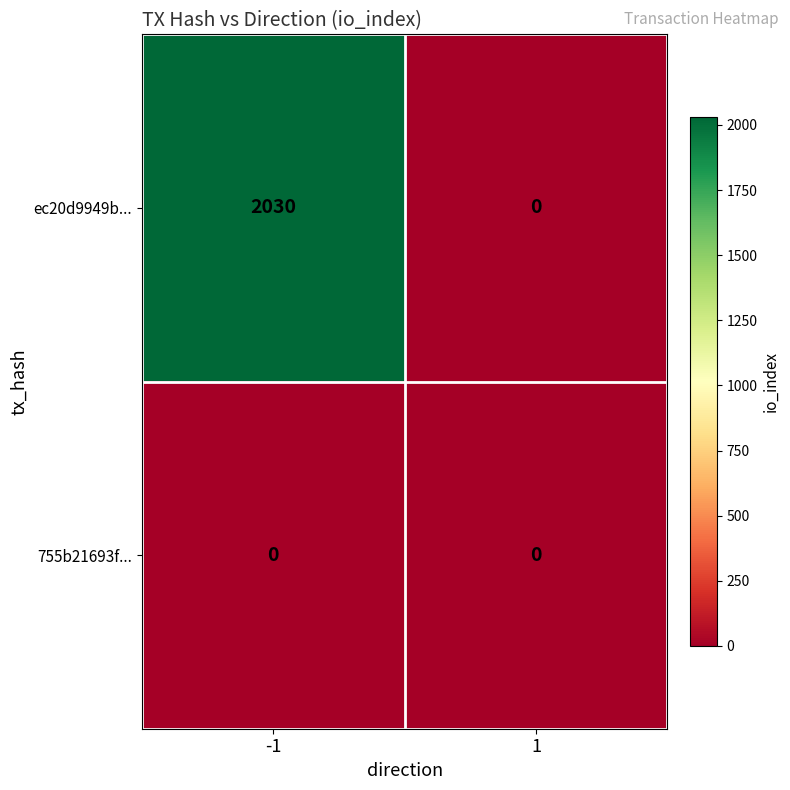

How many series are shown in this chart?

2